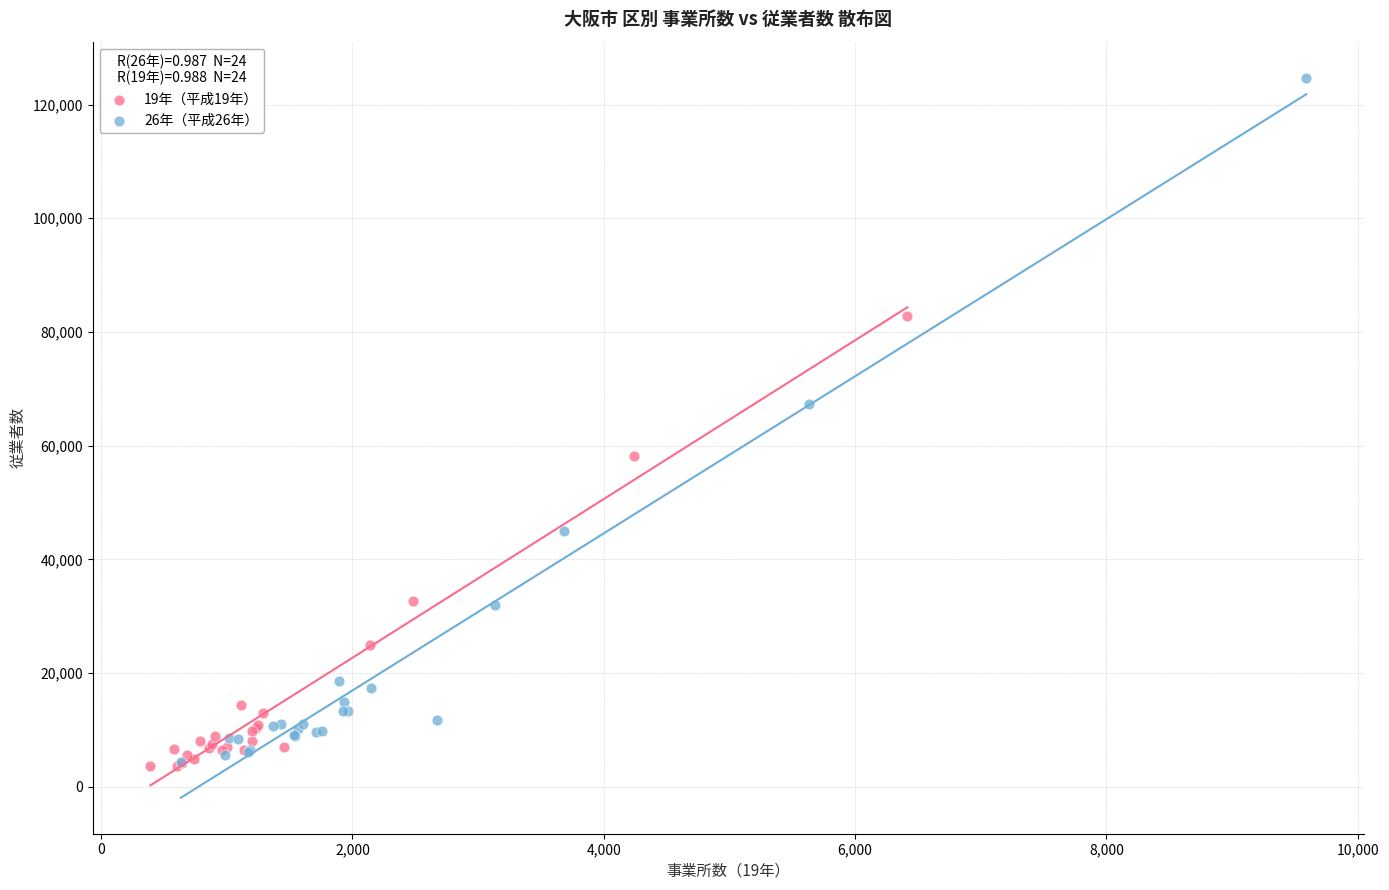

Which series contains the highest Y value?

26年（平成26年）